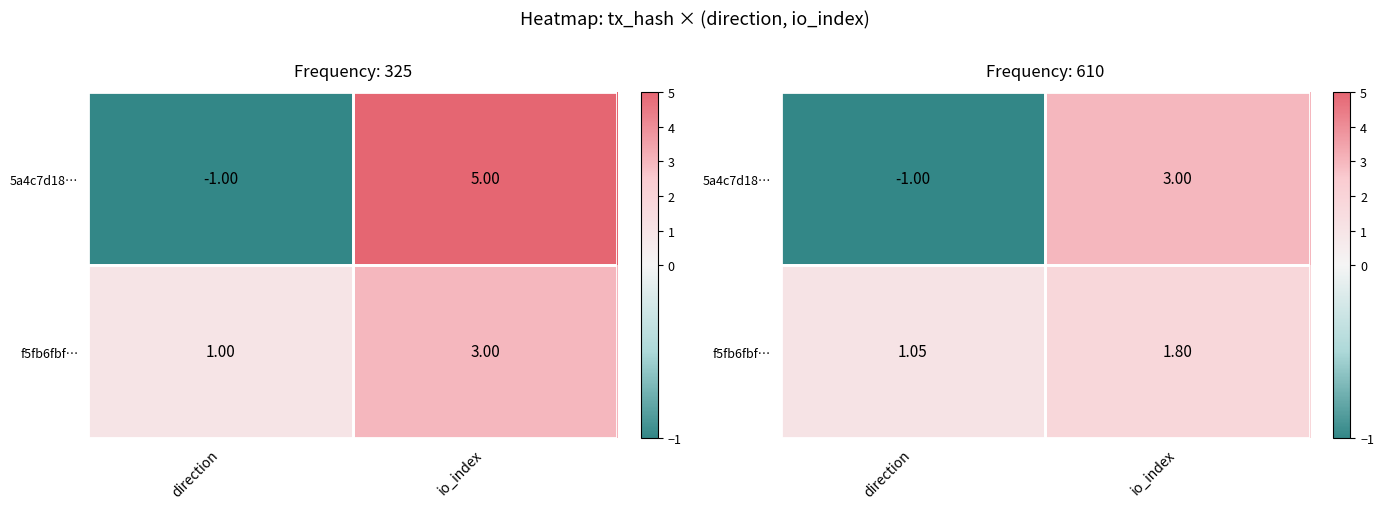

Is the value of 5a4c7d18… at io_index greater than the value of f5fb6fbf… at direction?

Yes